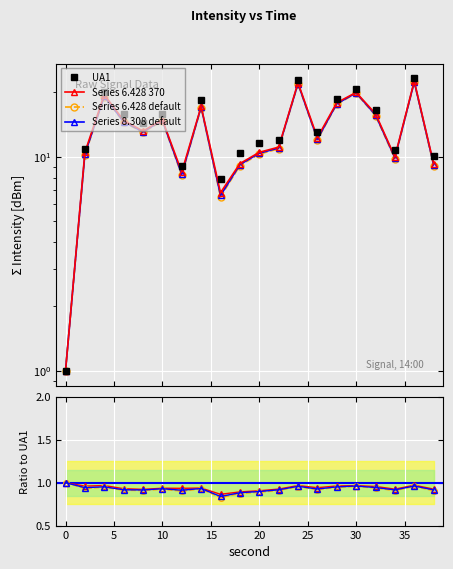

At how many categories does at least one series exceed 12?

11